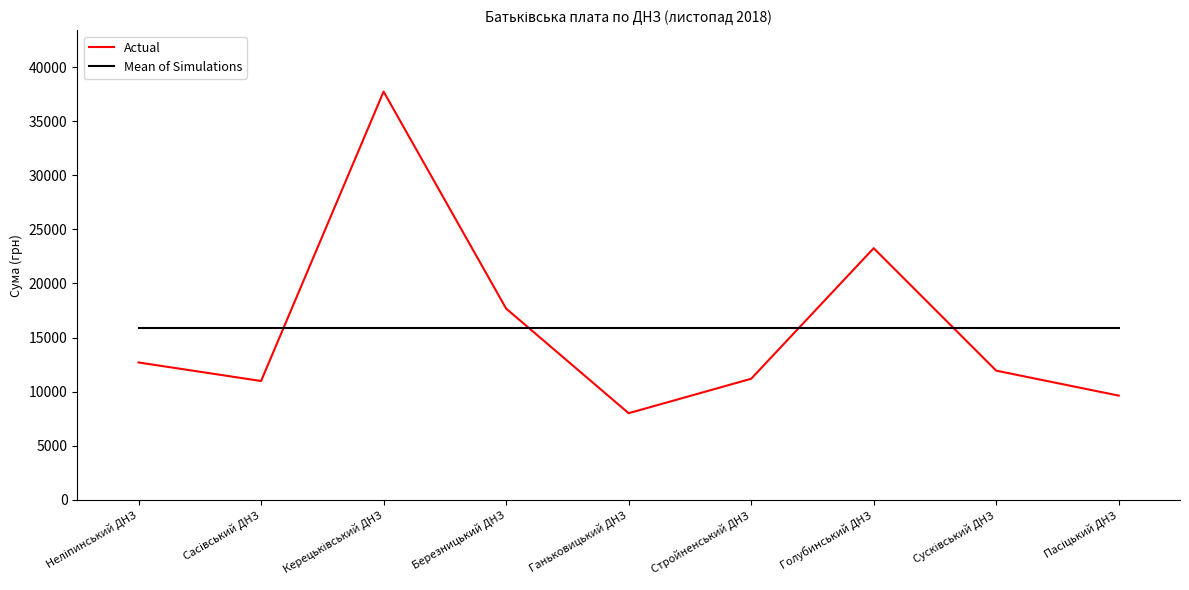

What is the difference between the highest and lowest values at Голубинський ДНЗ?

7353.6